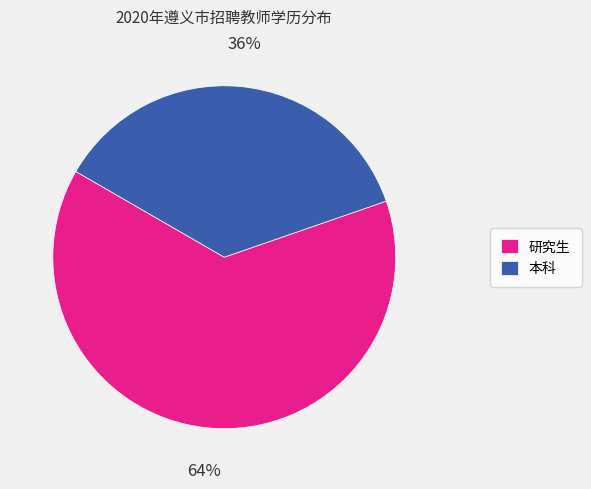

What is the majority slice?

研究生